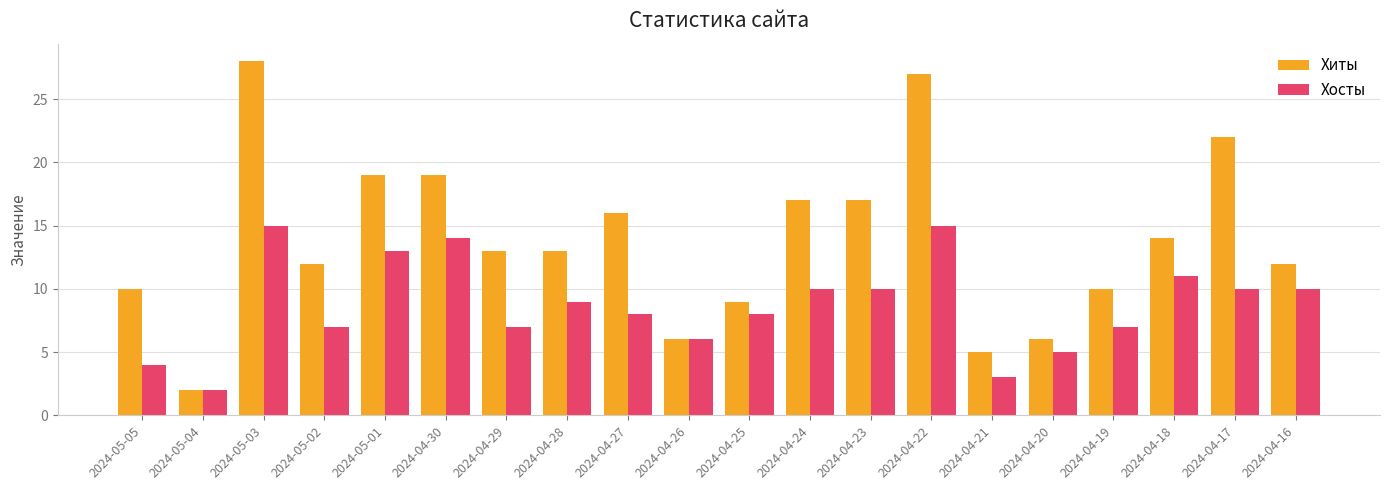

What is the difference between the Хосты values at 2024-05-03 and 2024-04-19?

8